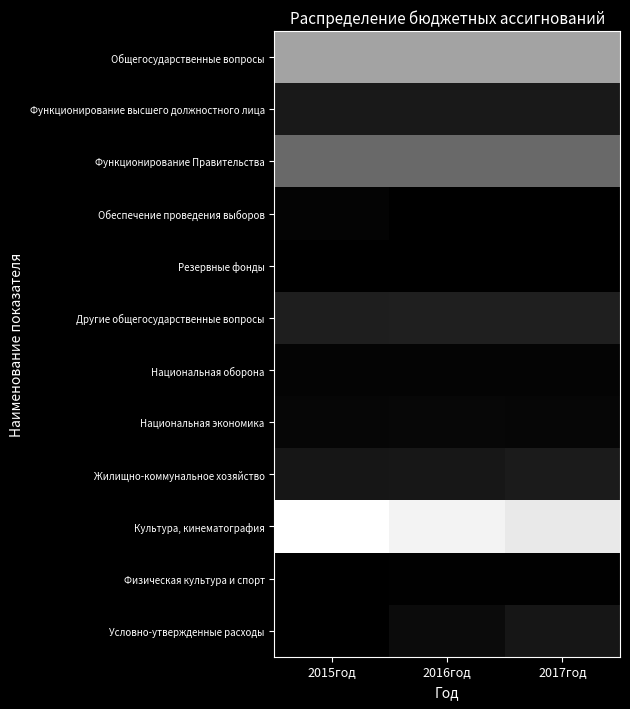

Which series changed the most between 2015год and 2016год?

Культура, кинематография